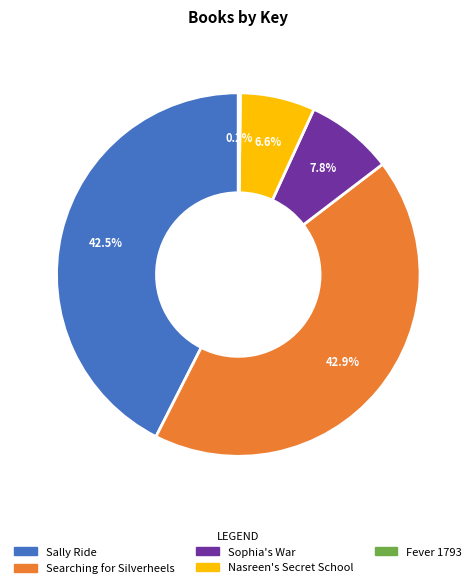

Which has a higher value, Searching for Silverheels or Sophia's War?

Searching for Silverheels